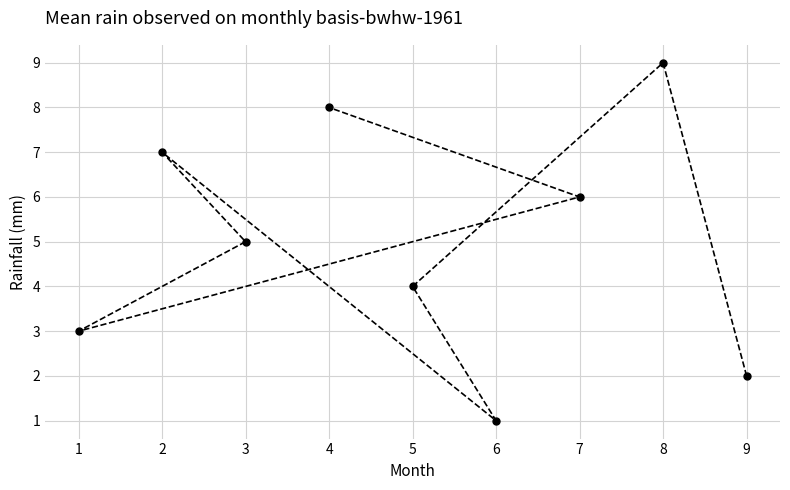

How many values are below 5?

4